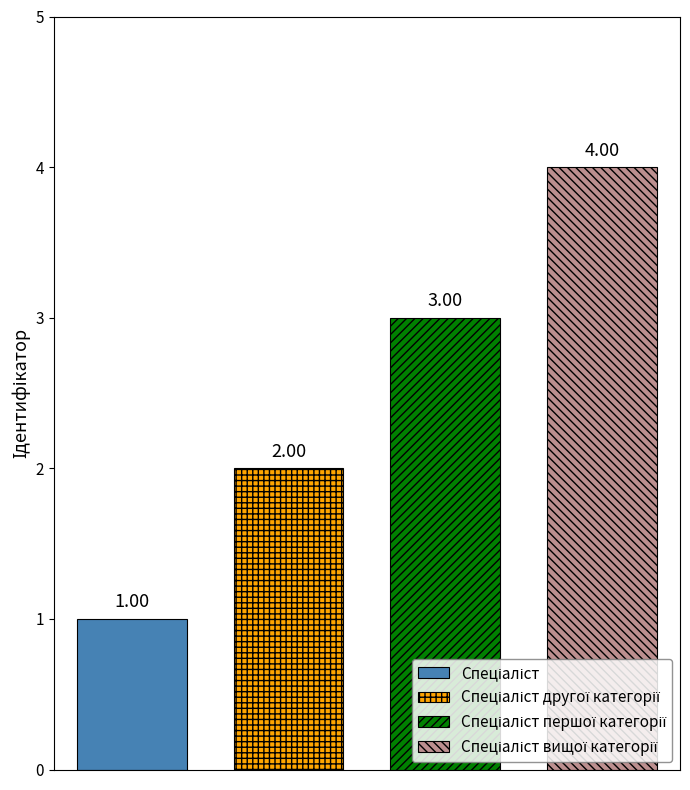

Are the bars horizontal?

No